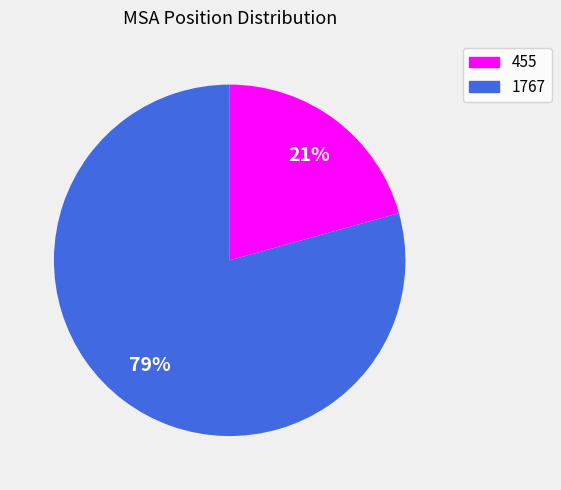

Count the number of slices in the pie.

2